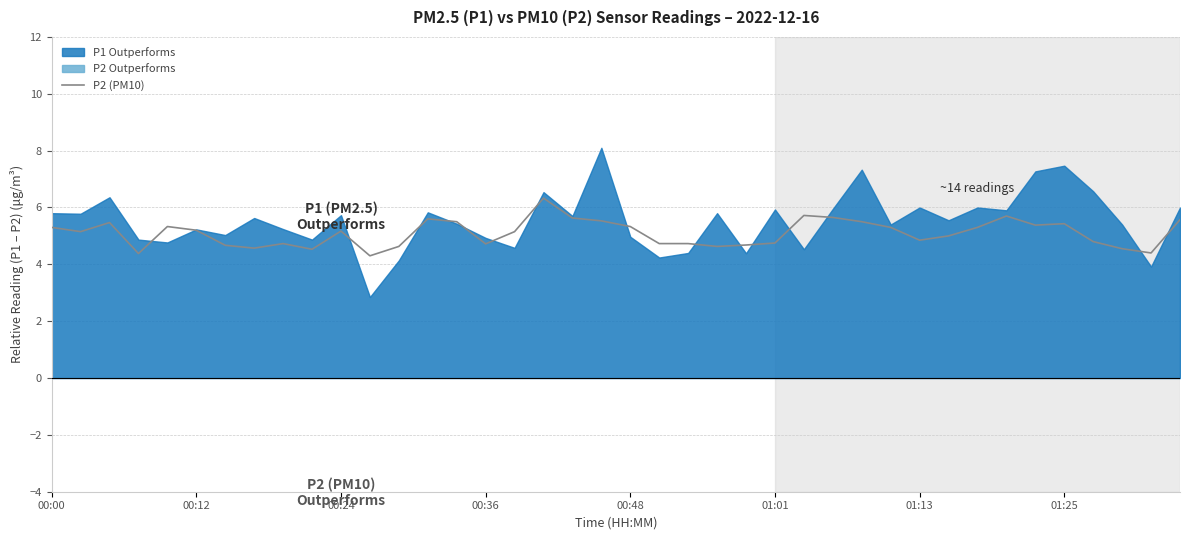

The P2 (PM10) series shows 7.0 at 00:24. True or false?

False